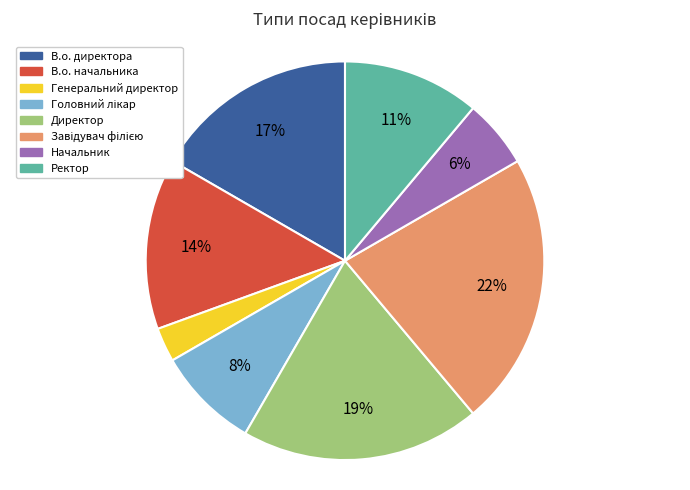

Which has a higher value, Генеральний директор or В.о. директора?

В.о. директора